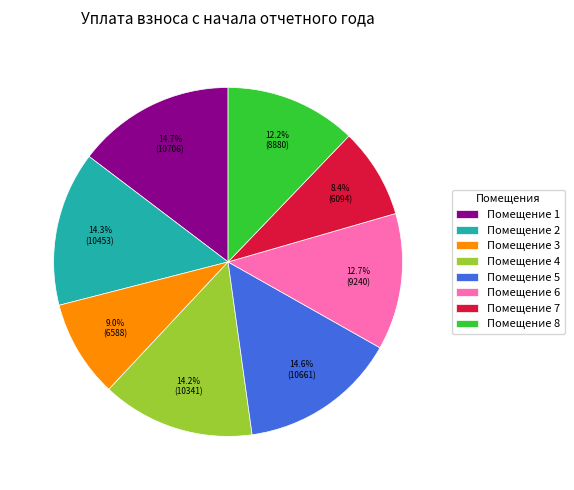

How many slices are in this pie chart?

8